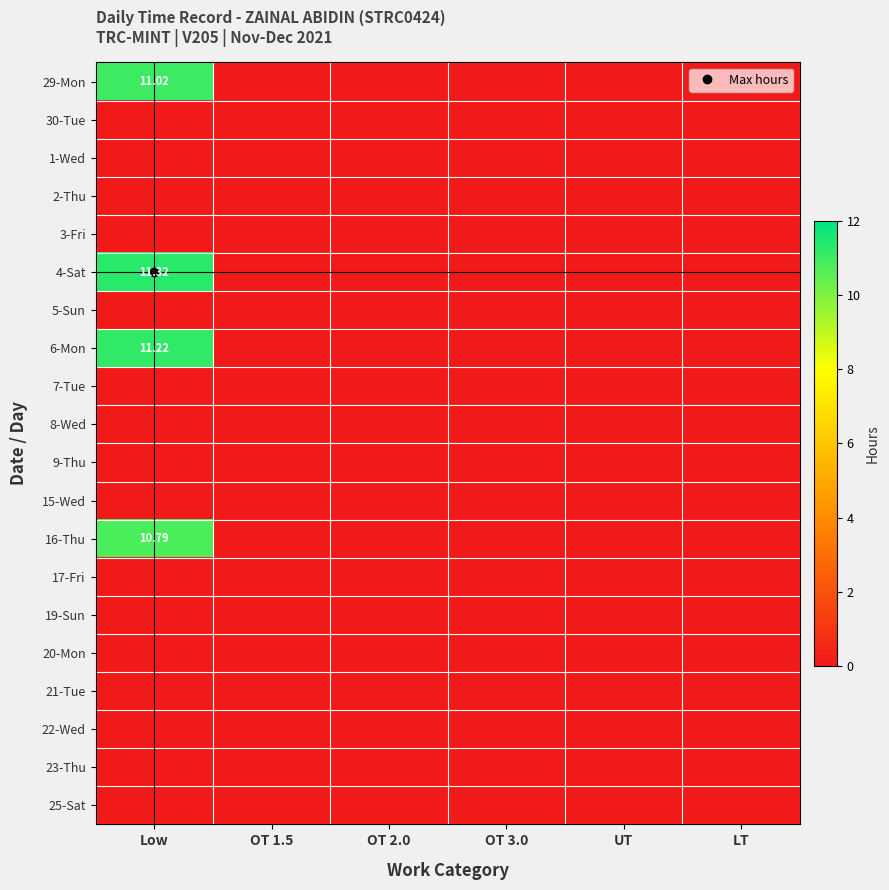

At how many categories does at least one series exceed 5?

1